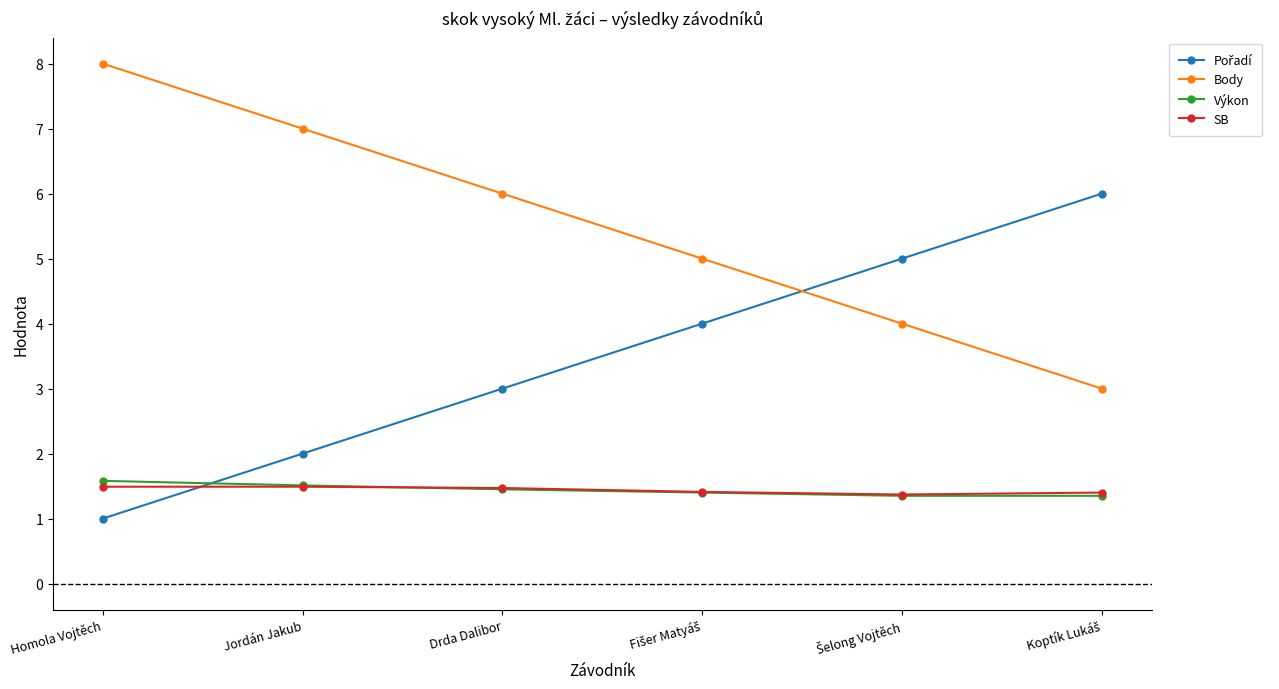

Which series has the largest total across all categories?

Body